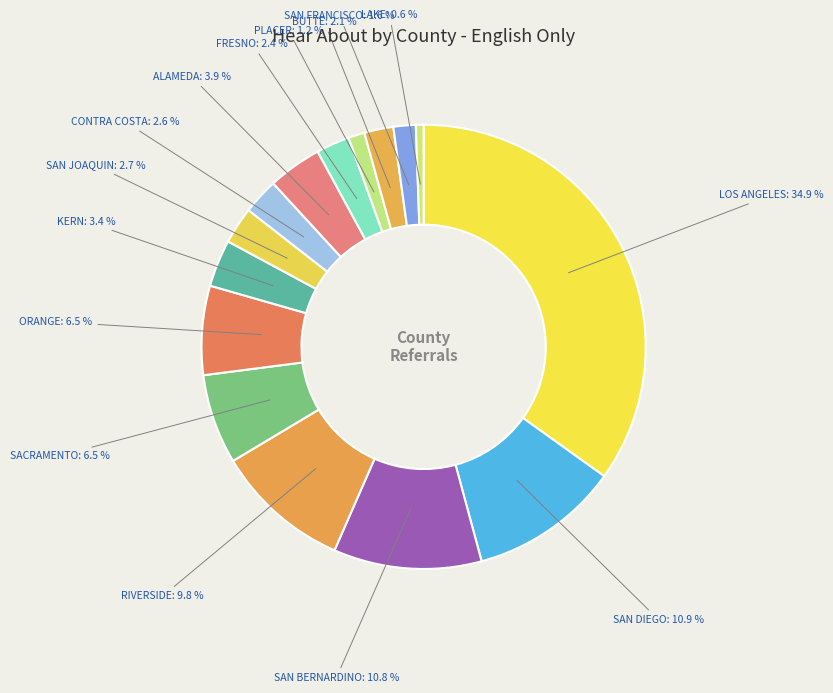

Between RIVERSIDE and SAN FRANCISCO, which is larger?

RIVERSIDE